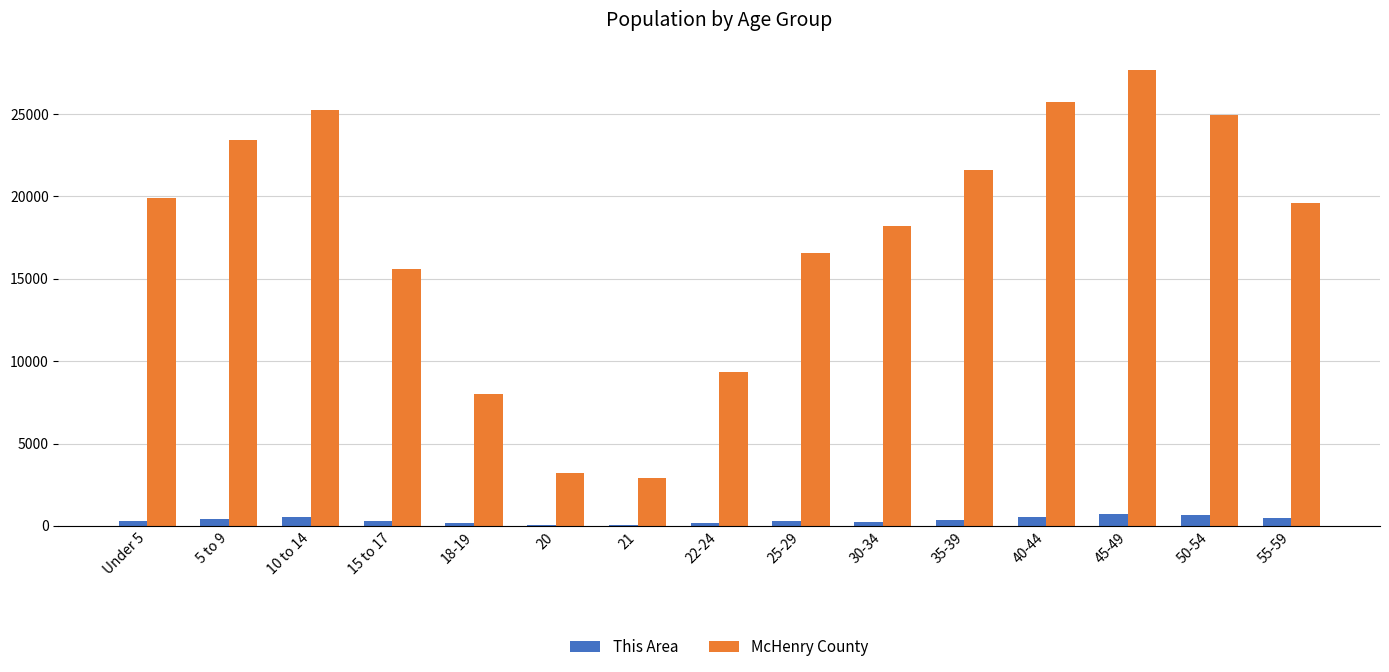

How many groups of bars are there?

15